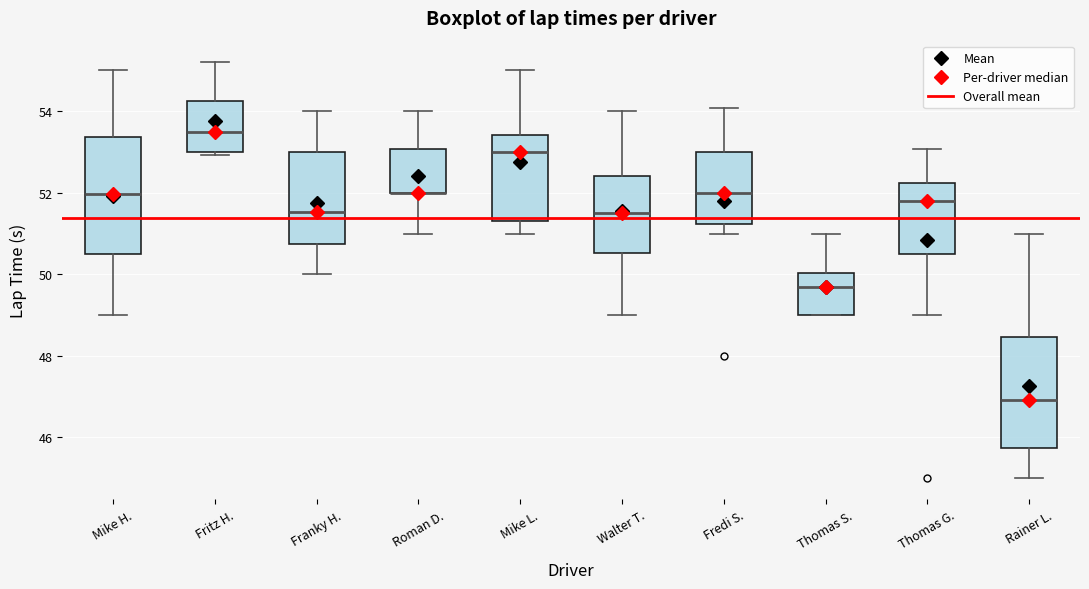

Reading left to right, transcribe this box plot: for each box, give where its median line is, the range the box spans, and where its two whiskers end, as read against the y-axis. The values are not printed on the chart, so give them approximately, as read against the axis.

Mike H.: median 52.0, box 50.6 to 53.4, whiskers 49.0 to 55.0
Fritz H.: median 53.6, box 53.0 to 54.2, whiskers 53.0 (just below the box's lower edge) to 55.2
Franky H.: median 51.6, box 50.8 to 53.0, whiskers 50.0 to 54.0
Roman D.: median 52.0 (drawn on the box's lower edge), box 52.0 to 53.0, whiskers 51.0 to 54.0
Mike L.: median 53.0, box 51.4 to 53.4, whiskers 51.0 to 55.0
Walter T.: median 51.6, box 50.6 to 52.4, whiskers 49.0 to 54.0
Fredi S.: median 52.0, box 51.2 to 53.0, whiskers 51.0 to 54.0
Thomas S.: median 49.6, box 49.0 to 50.0, whiskers 49.0 to 51.0
Thomas G.: median 51.8, box 50.6 to 52.2, whiskers 49.0 to 53.0
Rainer L.: median 47.0, box 45.8 to 48.4, whiskers 45.0 to 51.0